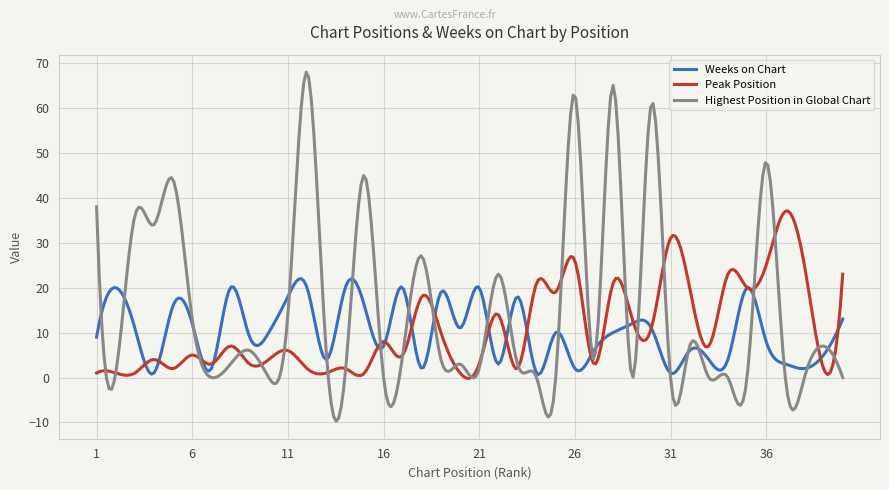

Which series has the largest range (max minus min)?

Highest Position in Global Chart